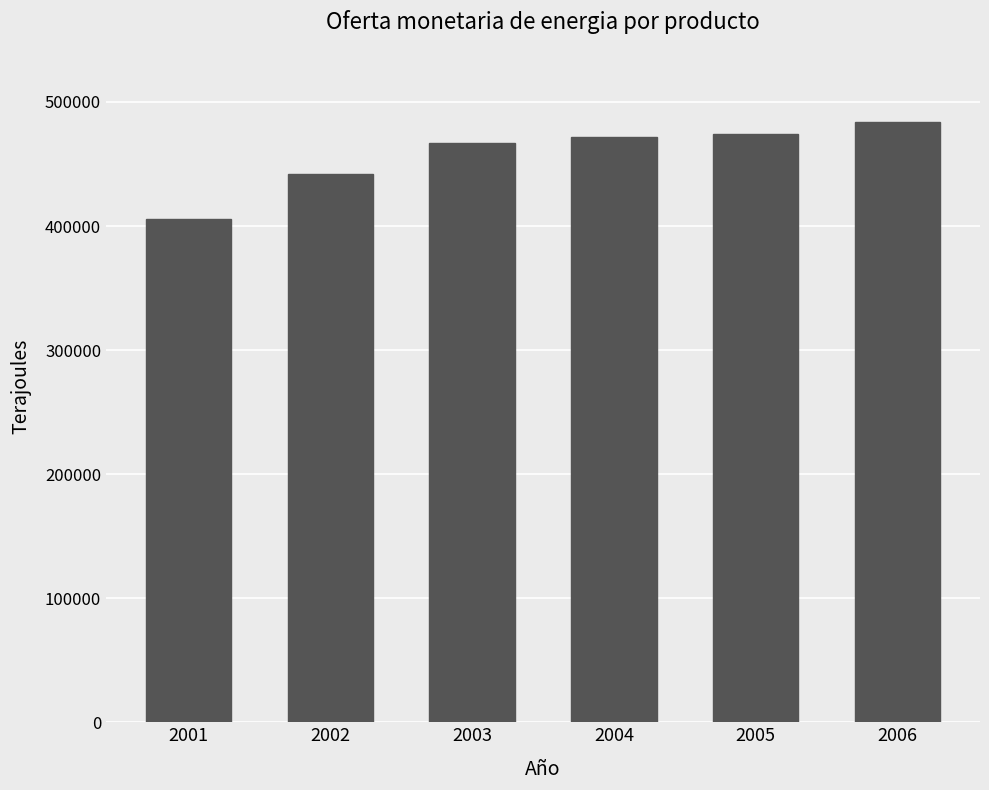

What is the smallest value displayed?

405920.7